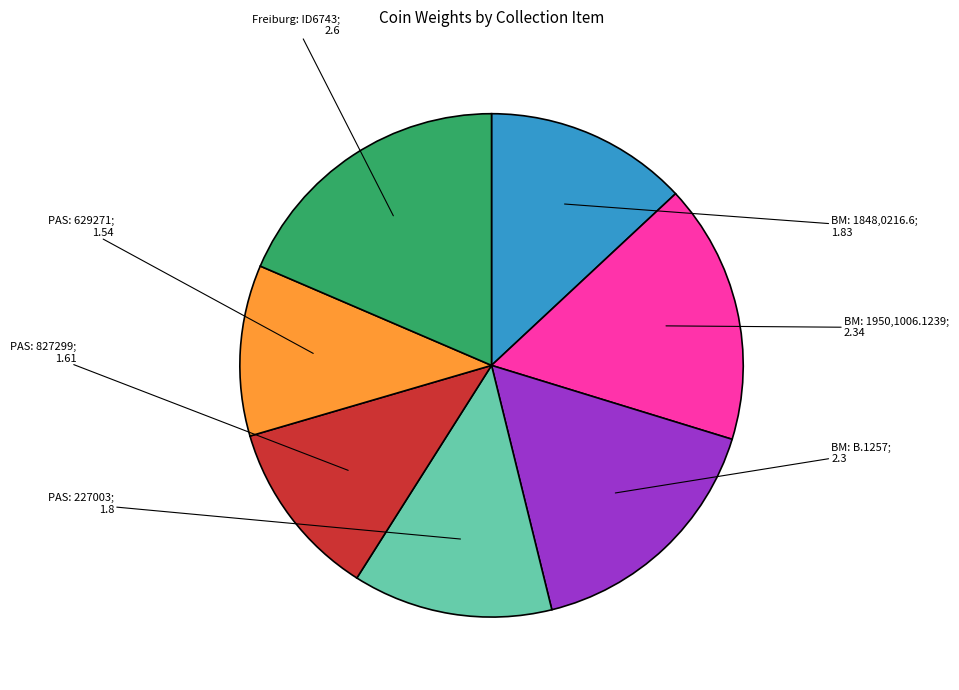

Is there any slice that represents more than half of the pie?

No